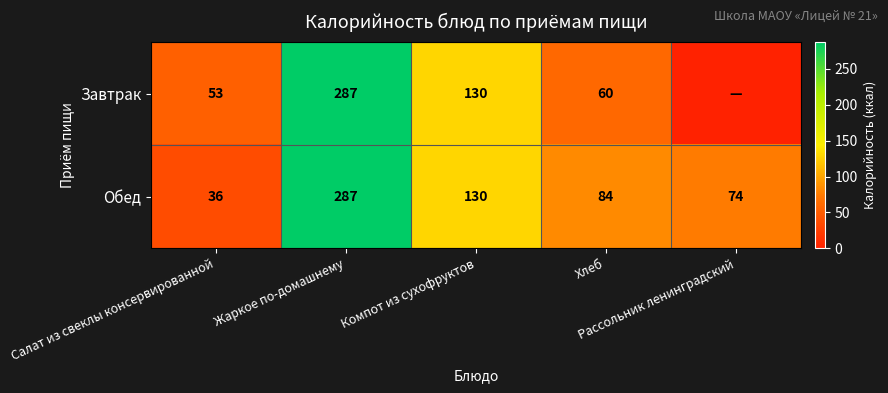

Which has a higher value, Компот из сухофруктов or Рассольник ленинградский?

Компот из сухофруктов